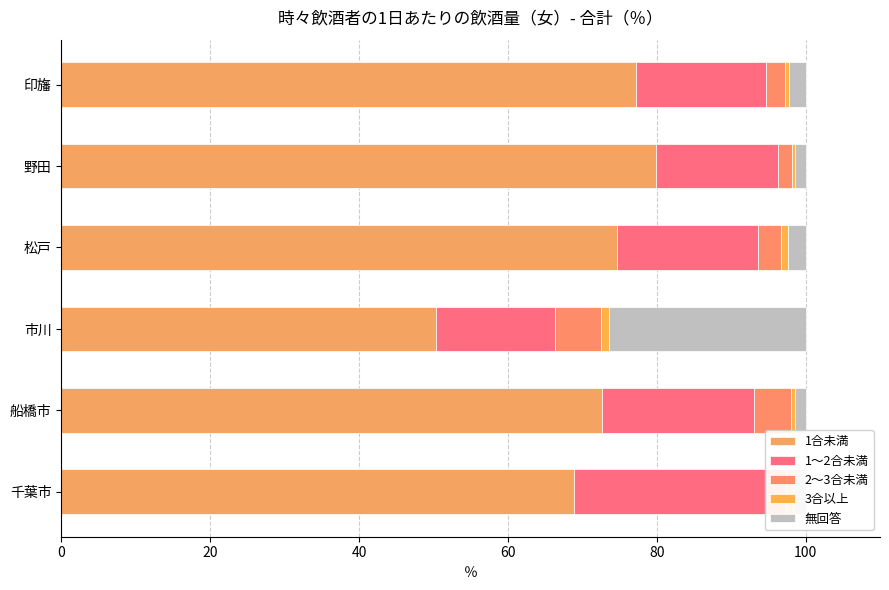

How many groups of bars are there?

6